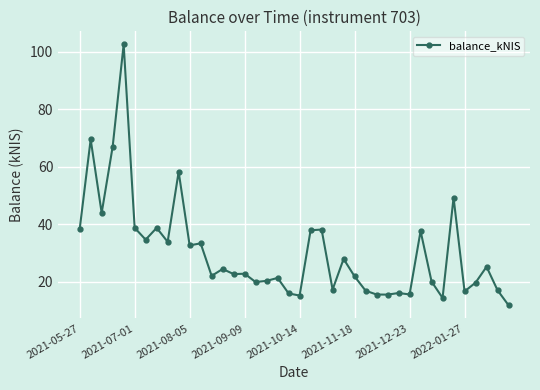

What is the average value?

30.2